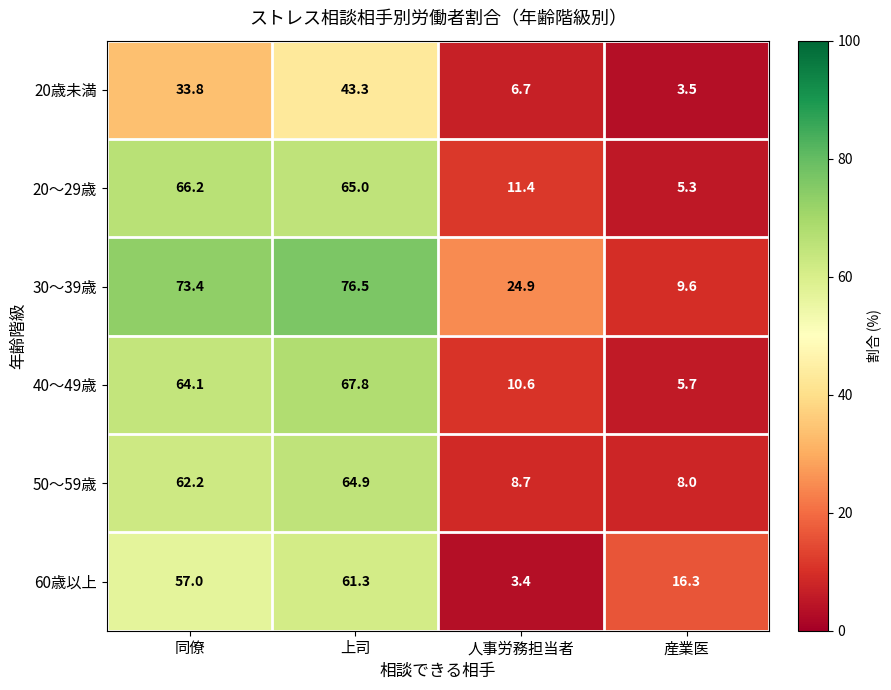

At which label does 50～59歳 first exceed 62?

同僚